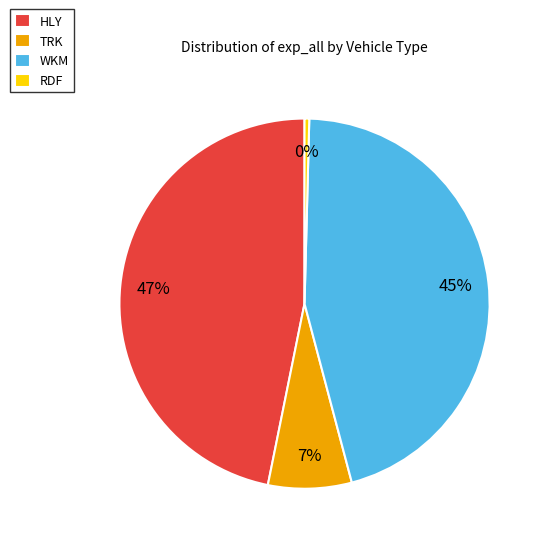

Is HLY the majority of the pie?

No